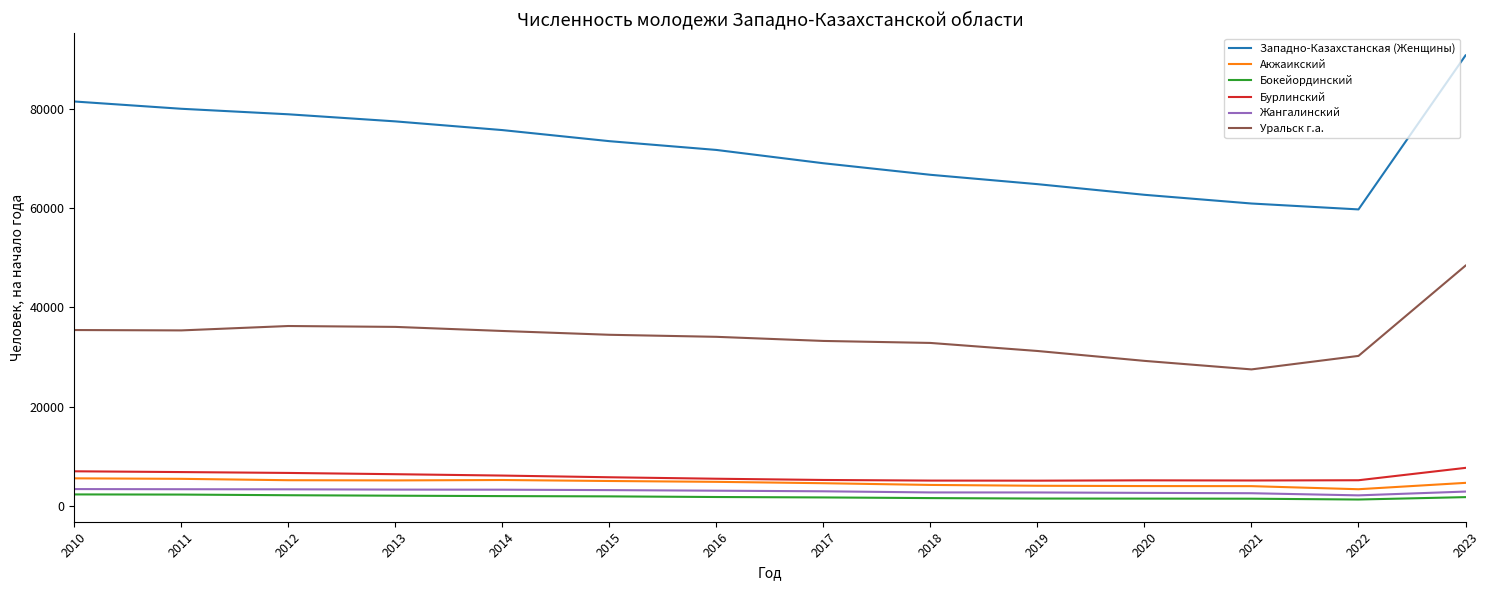

Which series has the largest total across all categories?

Западно-Казахстанская (Женщины)